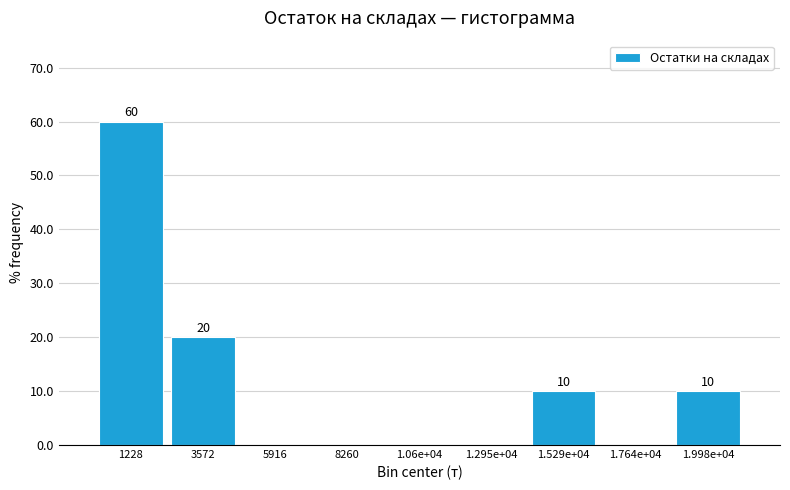

Reading left to right, list all the values displayed in this chart.

1228=60	3572=20	5916=0	8260=0	1.06e+04=0	1.295e+04=0	1.529e+04=10	1.764e+04=0	1.998e+04=10